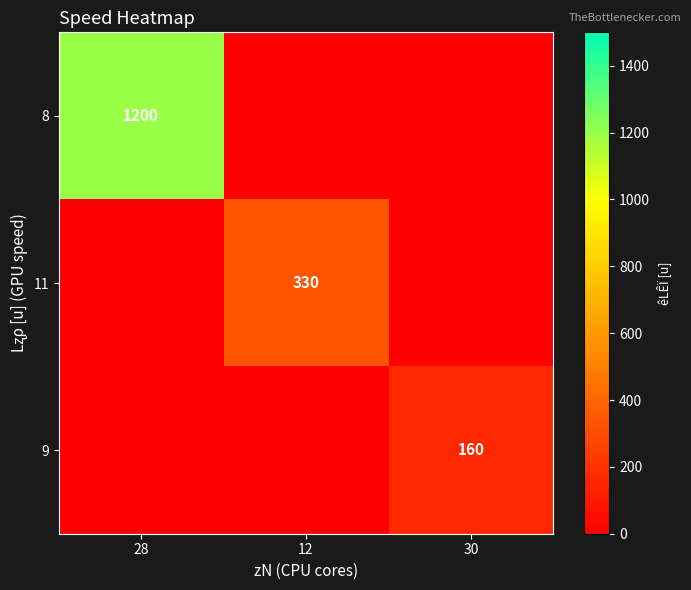

The value of 8 at 28 is 1200. True or false?

True